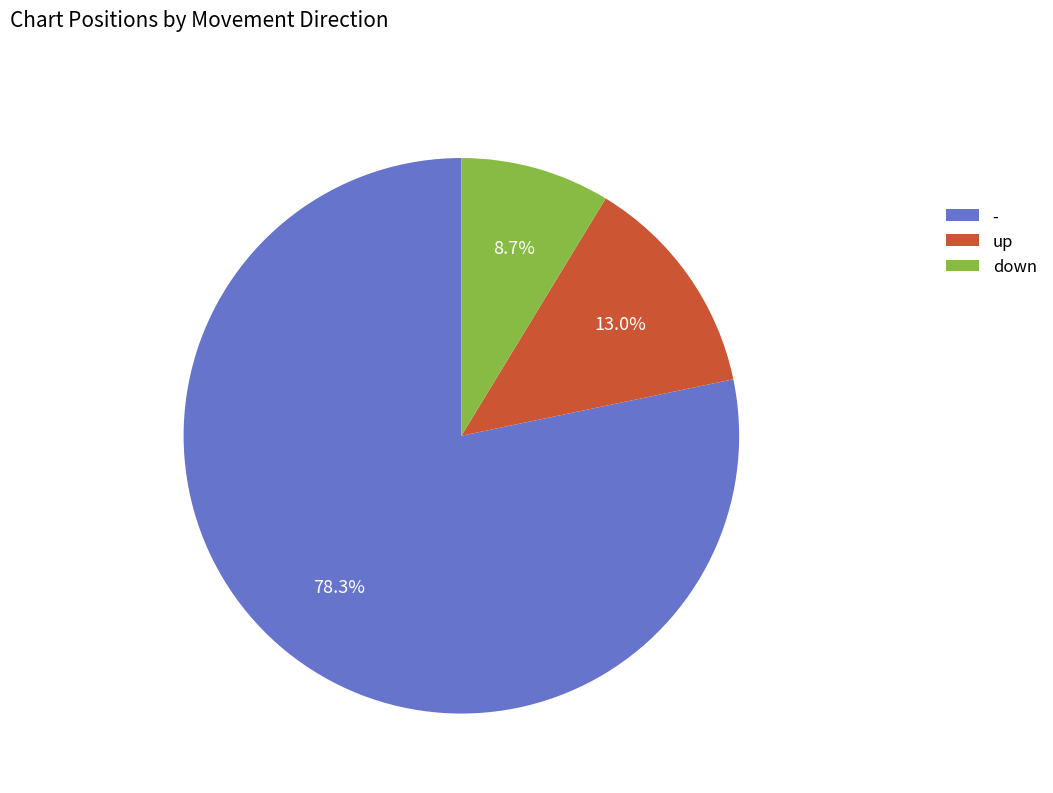

Does any single category account for the majority?

Yes